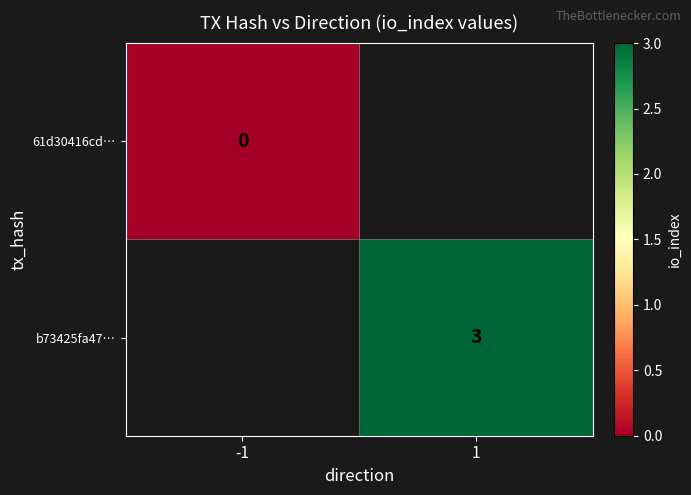

Which label corresponds to the largest value in the chart?

1